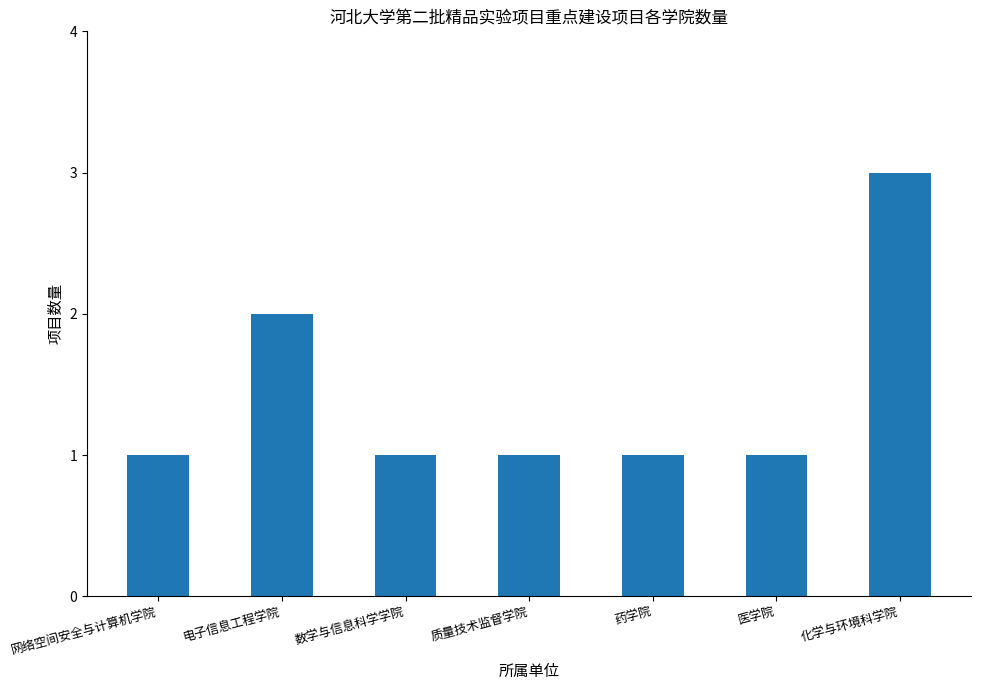

Count the number of data series in this chart.

1